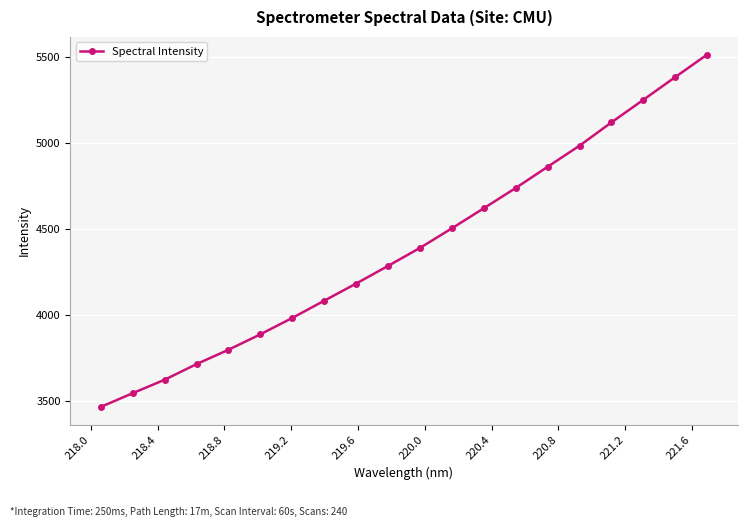

What is the difference between the maximum and minimum values?

2045.5